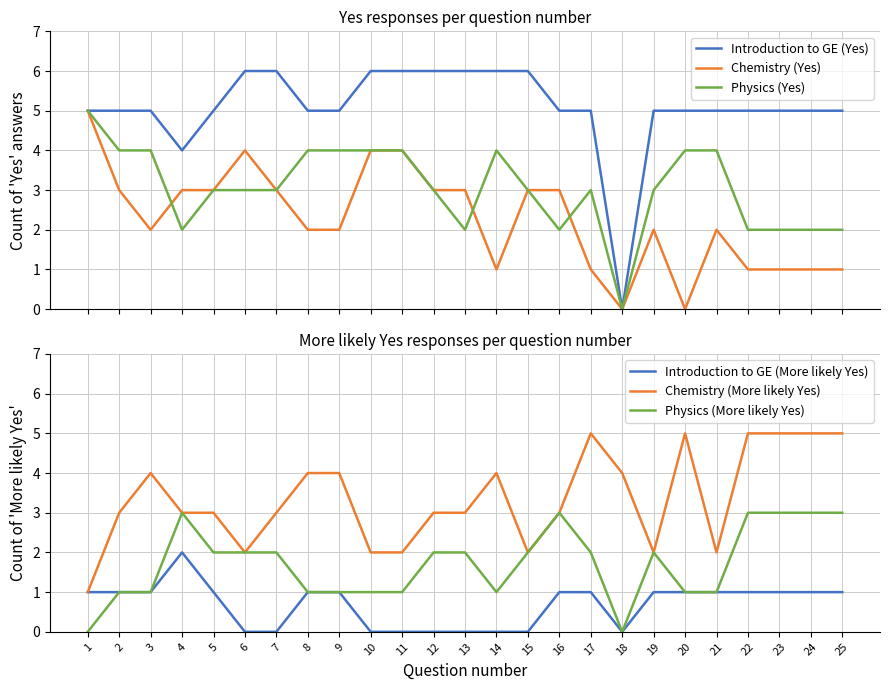

What is the sum of the Chemistry (Yes) values at 7 and 16?

6